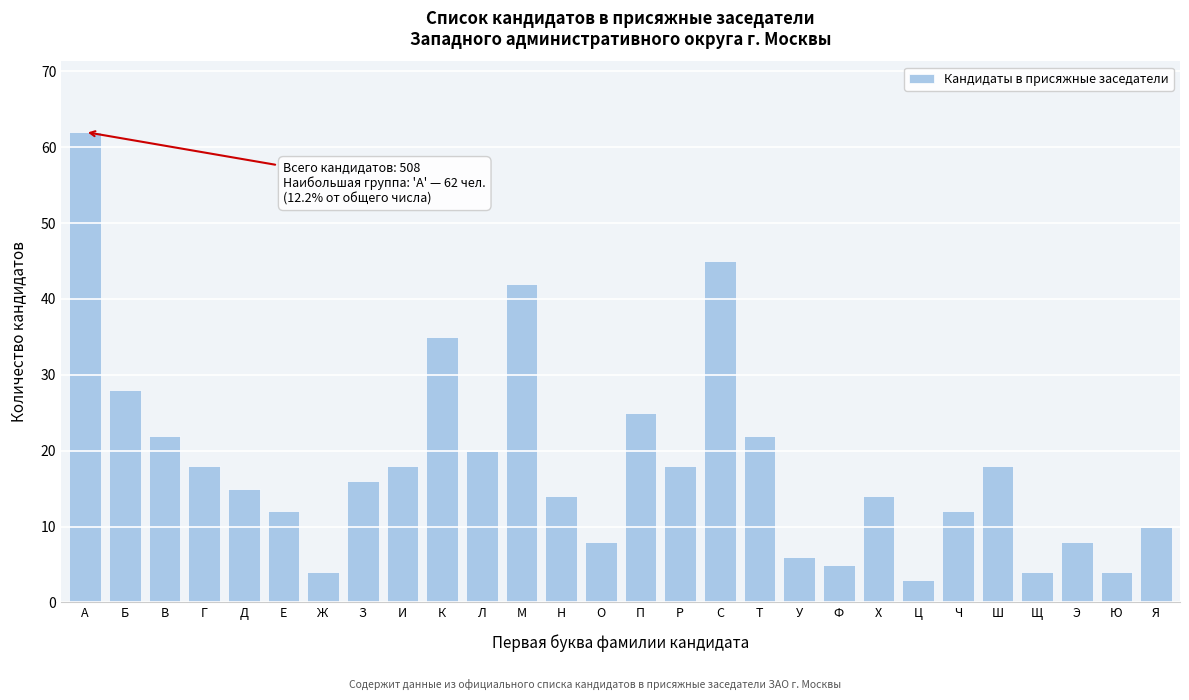

Reading right to left, extract all data points from this chart.

10	4	8	4	18	12	3	14	5	6	22	45	18	25	8	14	42	20	35	18	16	4	12	15	18	22	28	62